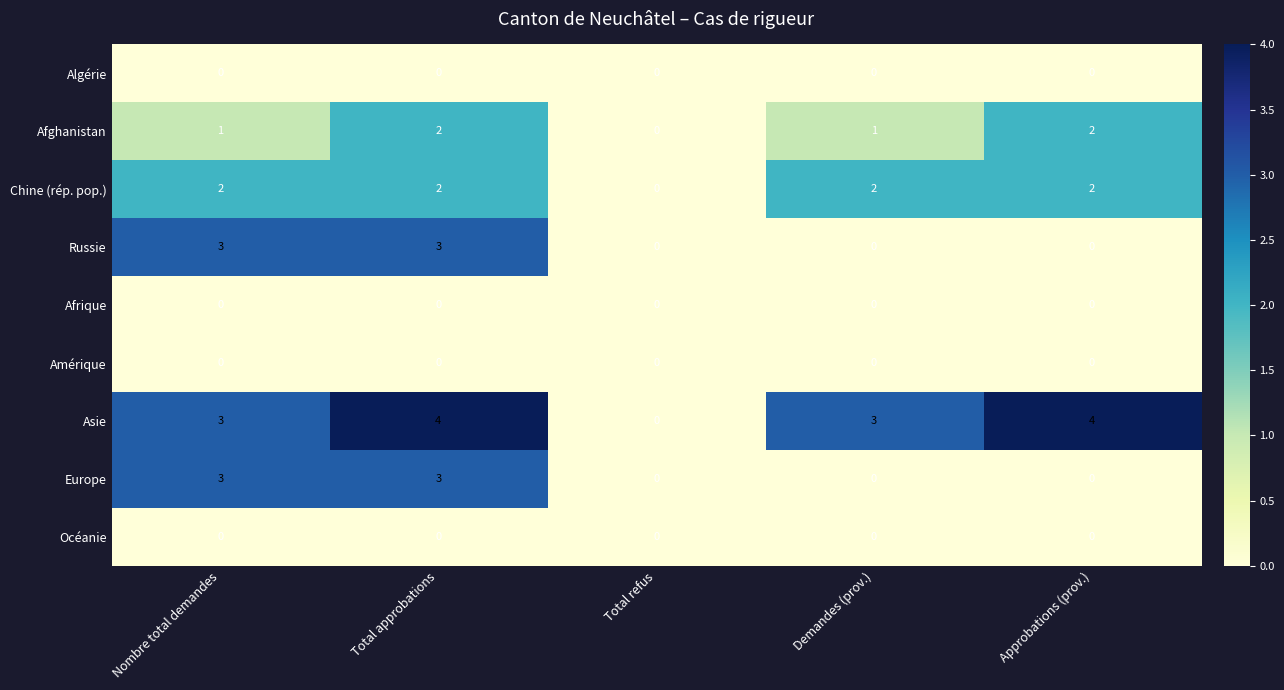

True or false: Afghanistan has a value of 1 at Nombre total demandes.

True